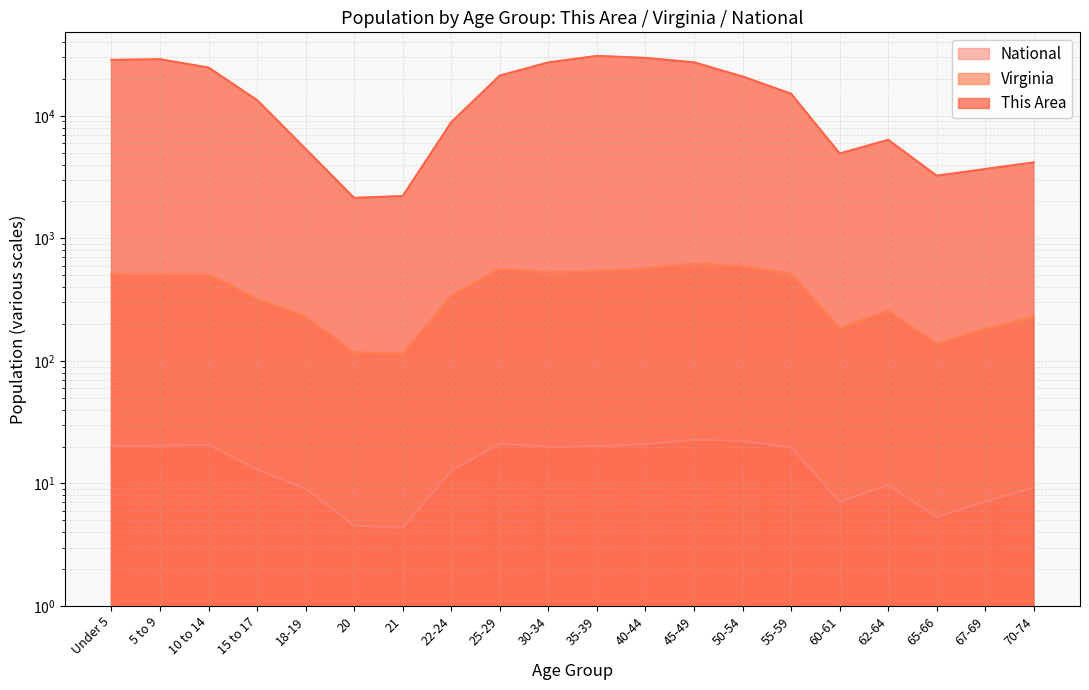

How many lines are shown in the chart?

3